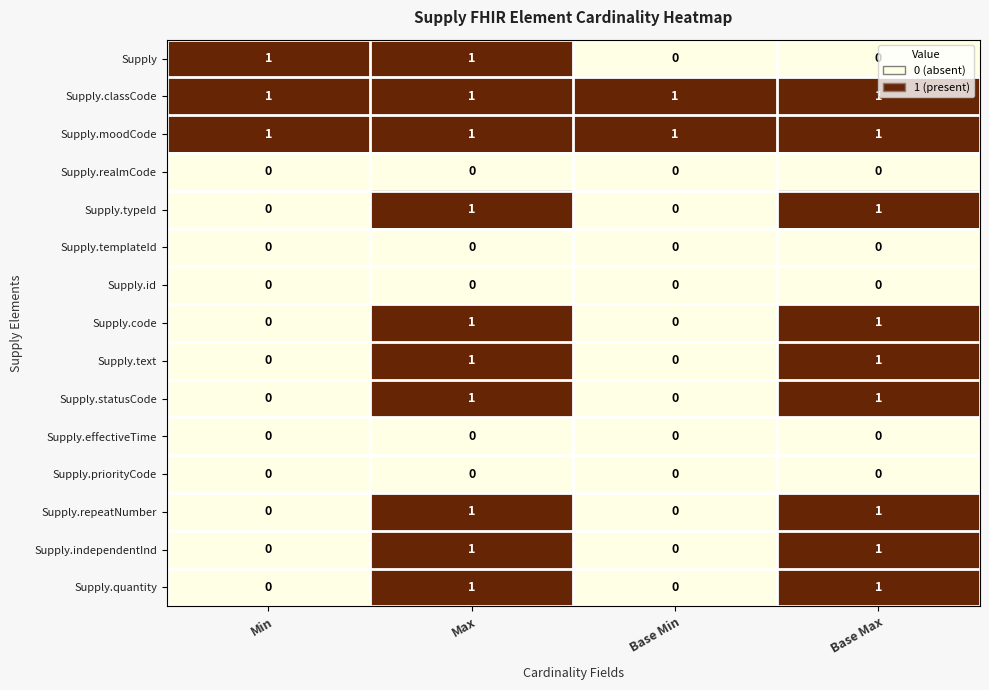

At how many categories does at least one series exceed 0?

4